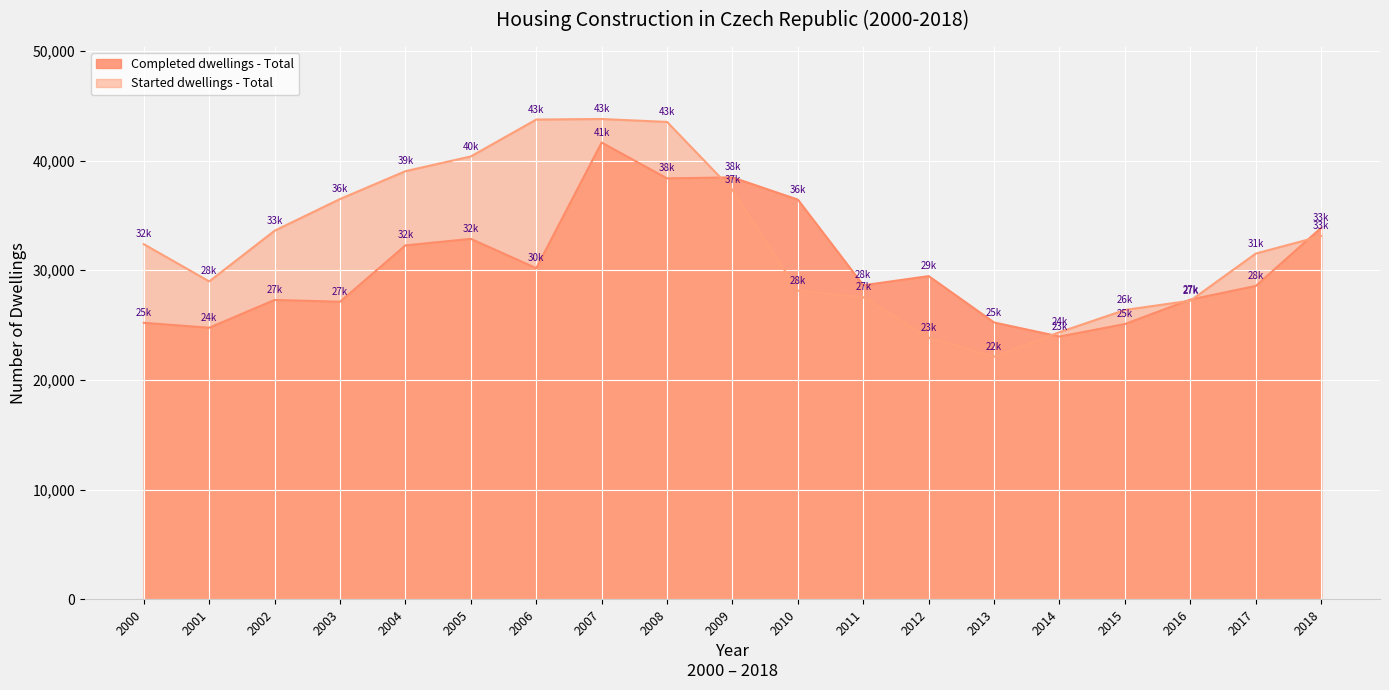

Reading left to right, what are all the values shown in this chart?

Completed dwellings - Total: 2000=25207	2001=24758	2002=27291	2003=27127	2004=32268	2005=32863	2006=30190	2007=41649	2008=38380	2009=38473	2010=36442	2011=28630	2012=29467	2013=25238	2014=23954	2015=25095	2016=27322	2017=28569	2018=33868
Started dwellings - Total: 2000=32377	2001=28983	2002=33606	2003=36496	2004=39037	2005=40381	2006=43747	2007=43796	2008=43531	2009=37319	2010=28135	2011=27535	2012=23853	2013=22108	2014=24351	2015=26378	2016=27224	2017=31521	2018=33121